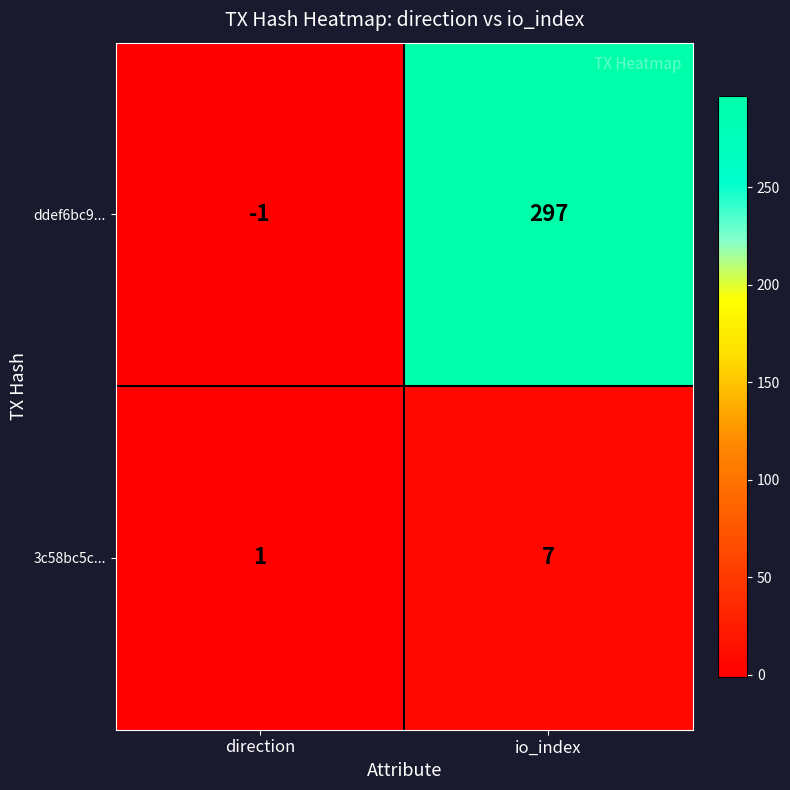

At which label is 3c58bc5c... closest to 4?

direction